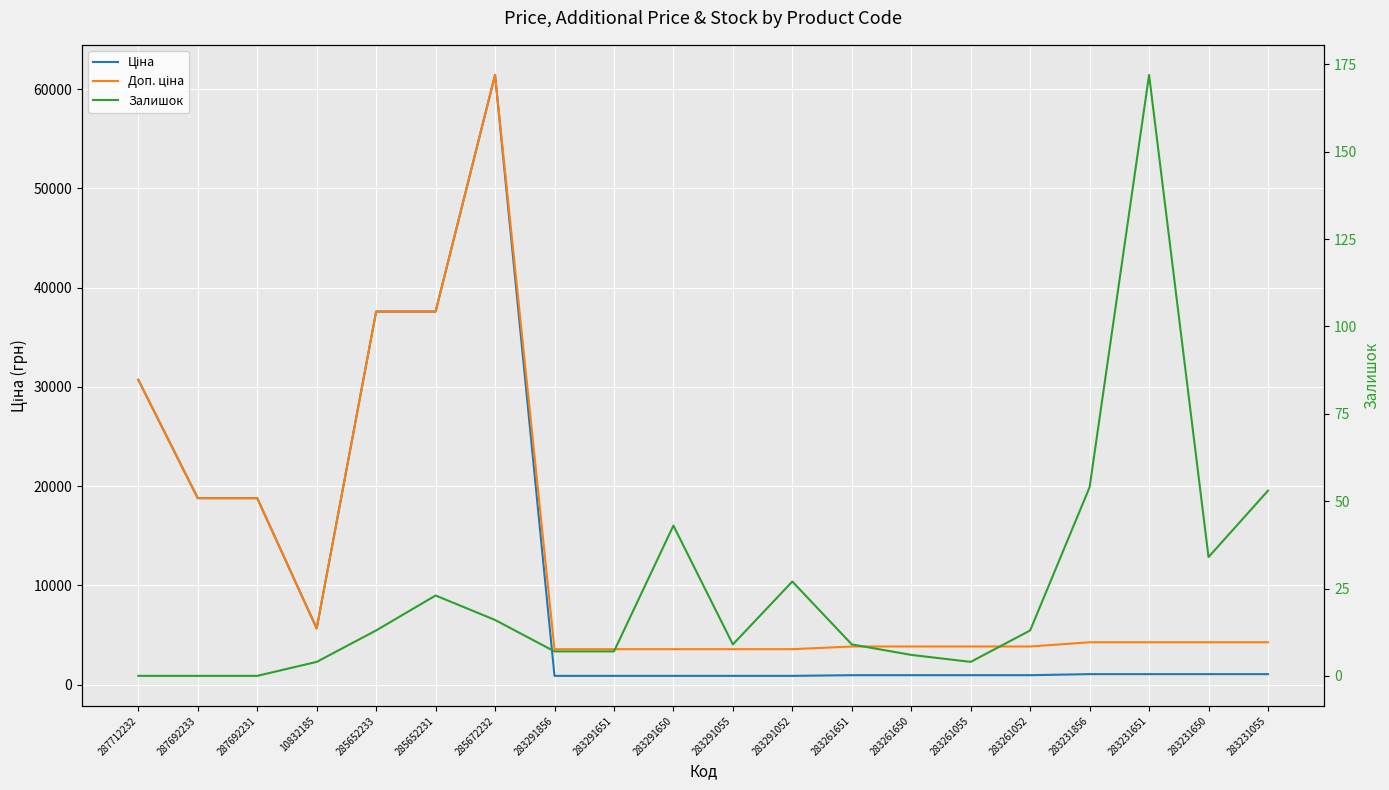

The Ціна series shows 1403.5 at 283261052. True or false?

False